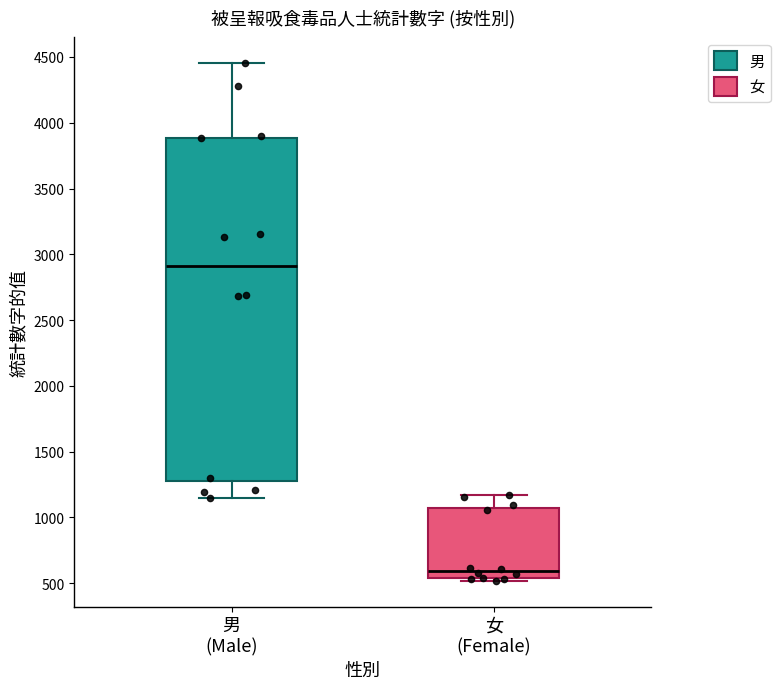

Reading left to right, transcribe this box plot: for each box, give where its median line is, the range the box spans, and where its two whiskers end, as read against the y-axis. The values are not printed on the chart, so give them approximately, as read against the axis.

男 (Male): median 2900, box 1300 to 3900, whiskers 1150 to 4450
女 (Female): median 600, box 550 to 1050, whiskers 500 to 1150